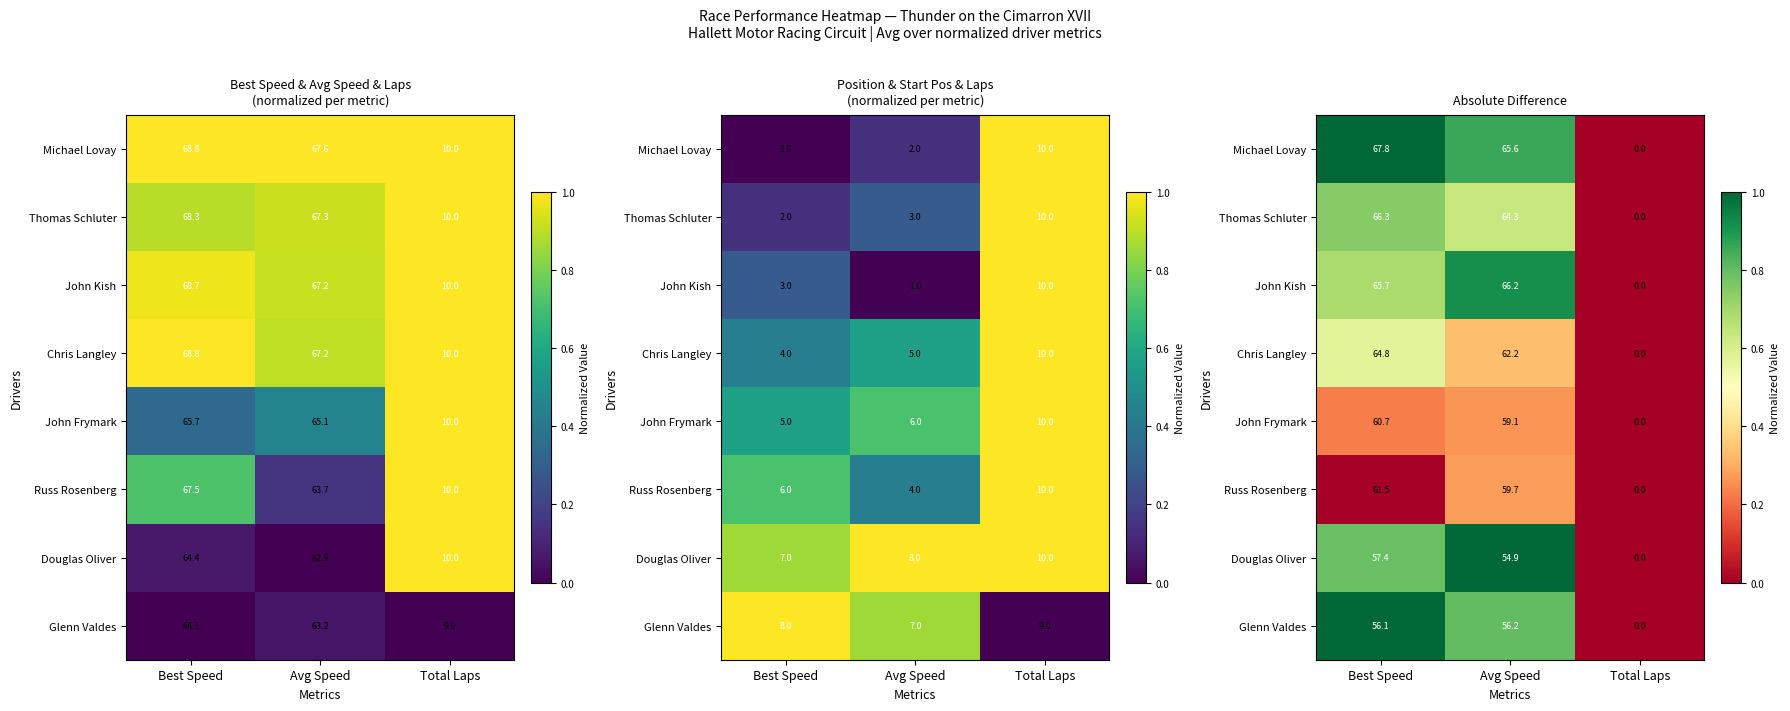

List the labels in order of Michael Lovay value, largest first.

Best Speed, Avg Speed, Total Laps